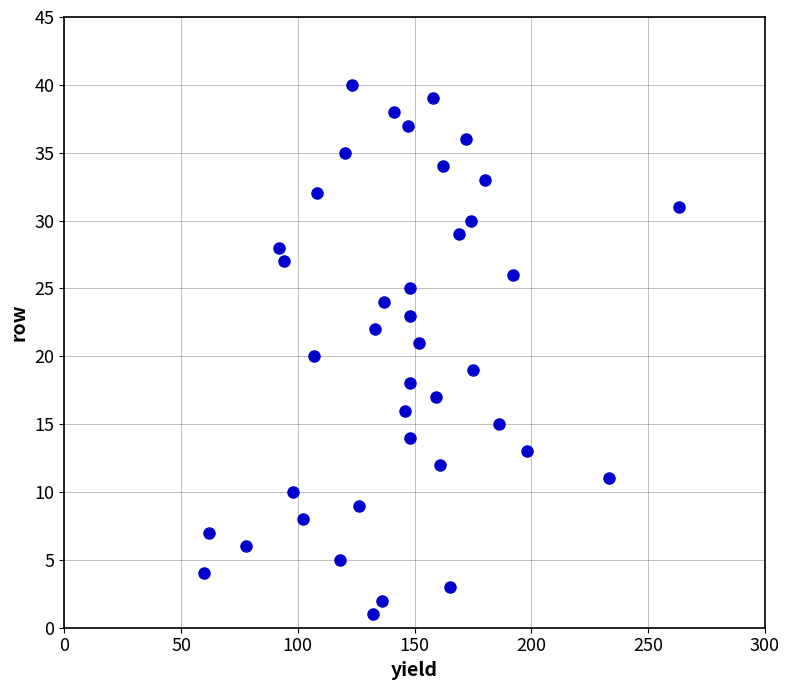

What is the range of X values (max minus min)?

203